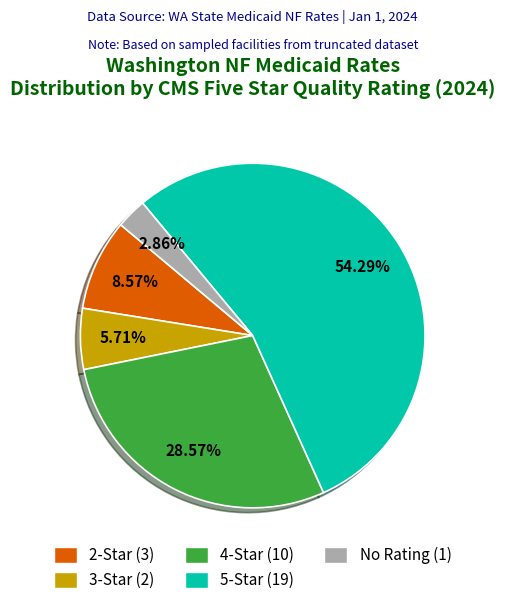

Is there any slice that represents more than half of the pie?

Yes